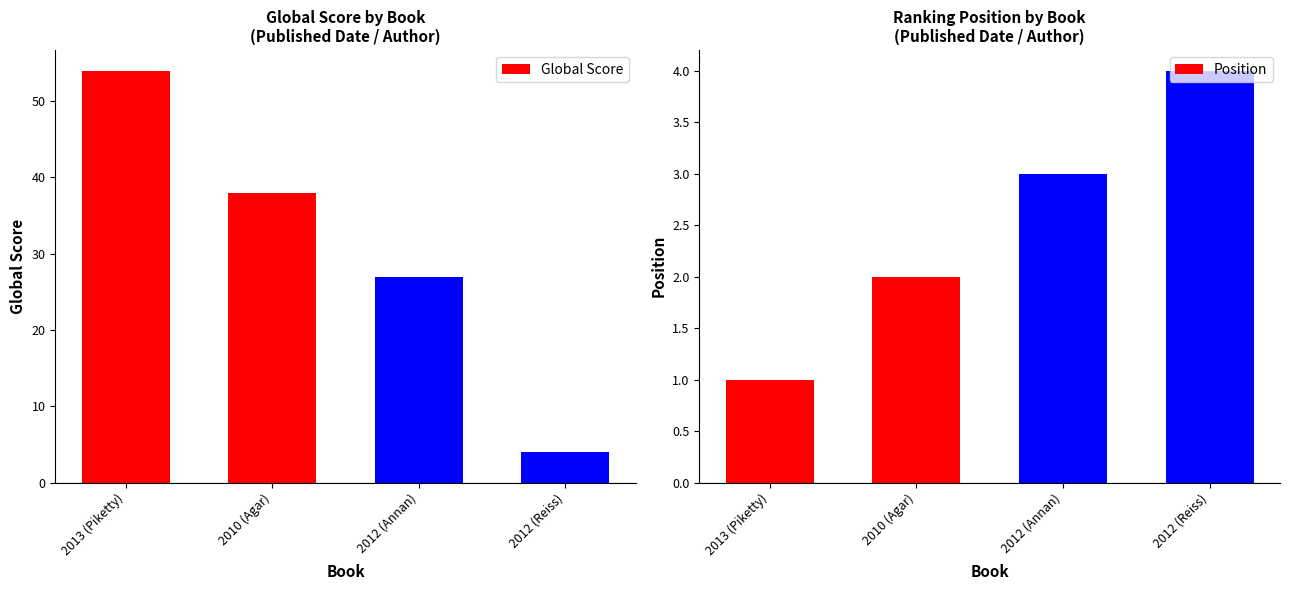

How many values in the Position series are below 3?

2